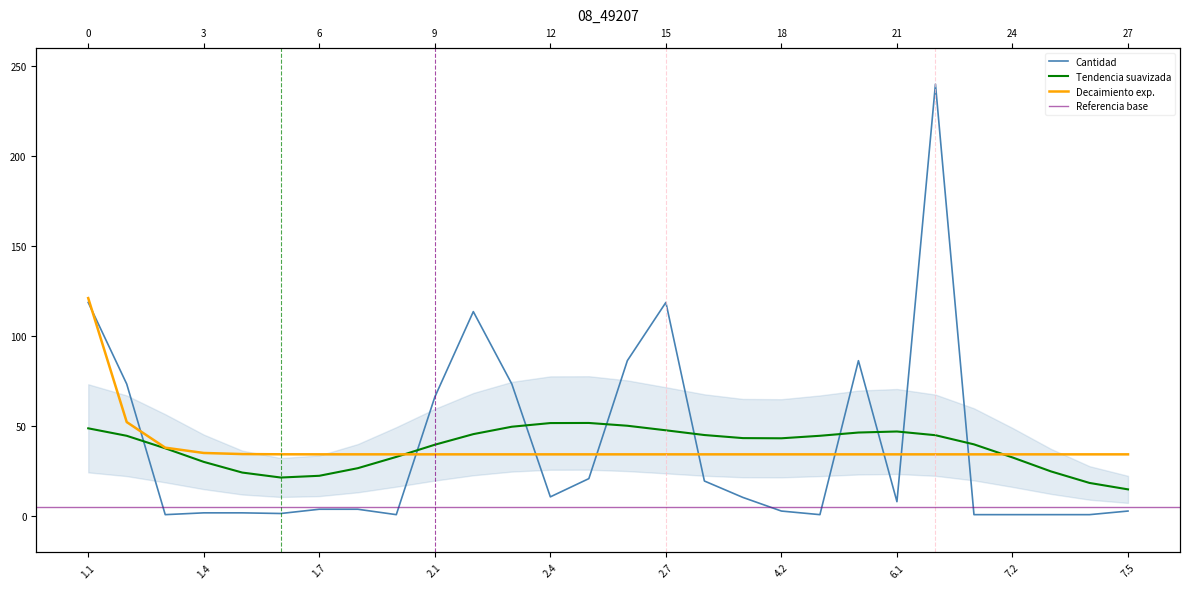

What is the sum of the values at 4.3 and 4.1?

11.6